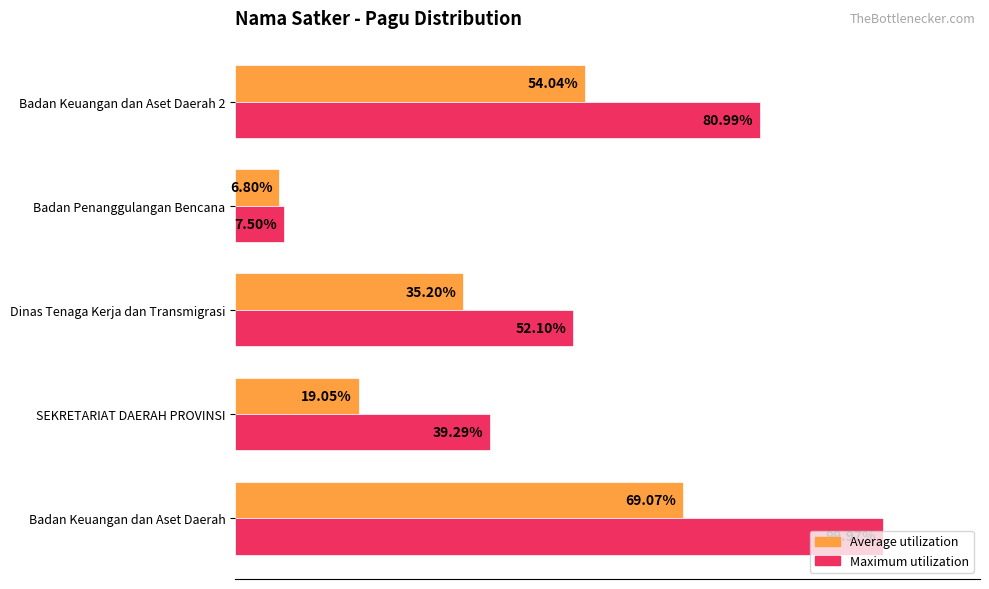

Rank the series at Badan Keuangan dan Aset Daerah from lowest to highest value.

Average utilization, Maximum utilization